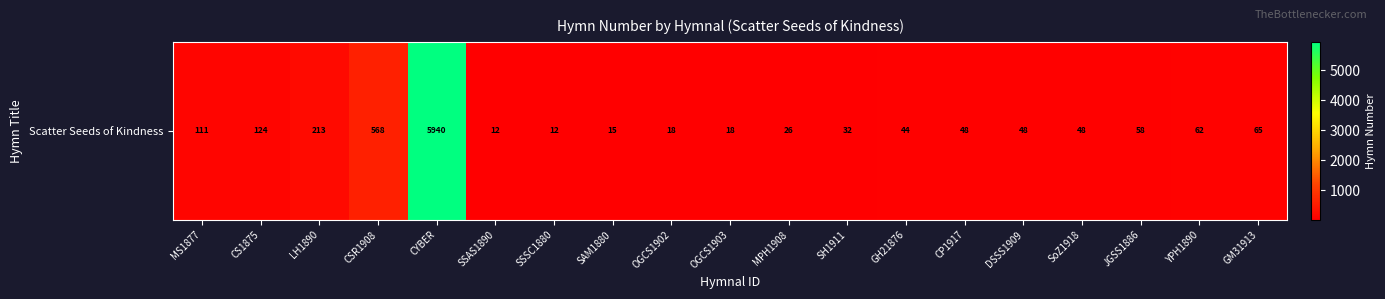

Reading left to right, list all the values displayed in this chart.

111	124	213	568	5940	12	12	15	18	18	26	32	44	48	48	48	58	62	65